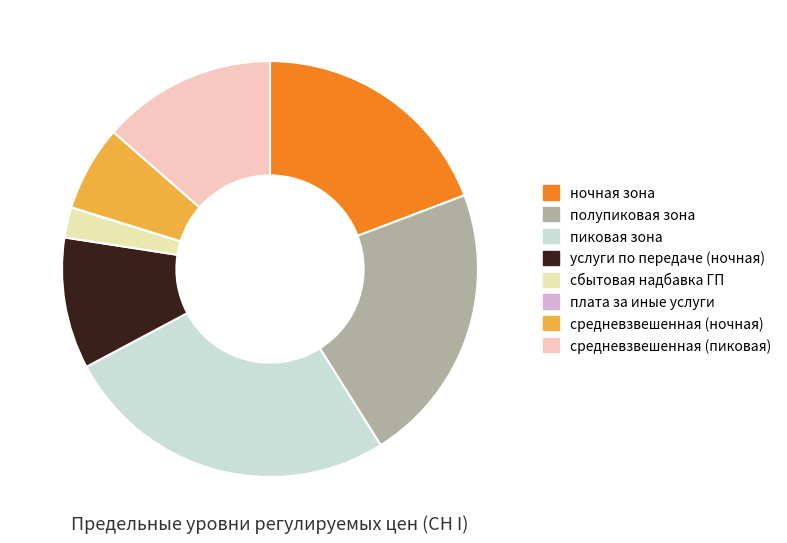

Which slice is the largest?

пиковая зона